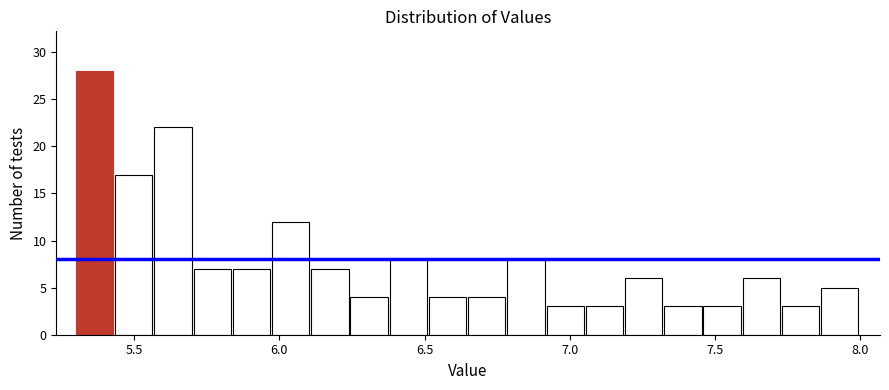

Read against the x-axis, roughly where is the centre of the tallest bar?

5.35